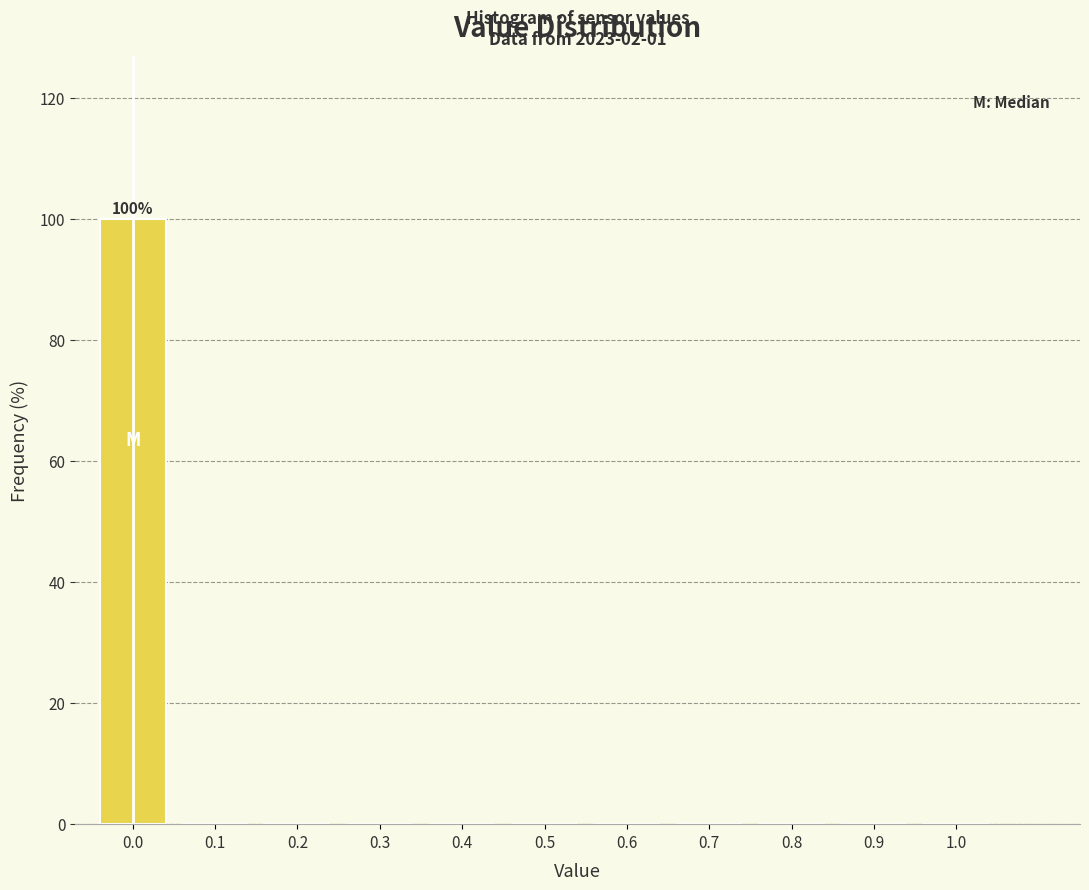

Reading left to right, what are all the values shown in this chart?

0.0=100	0.1=0	0.2=0	0.3=0	0.4=0	0.5=0	0.6=0	0.7=0	0.8=0	0.9=0	1.0=0